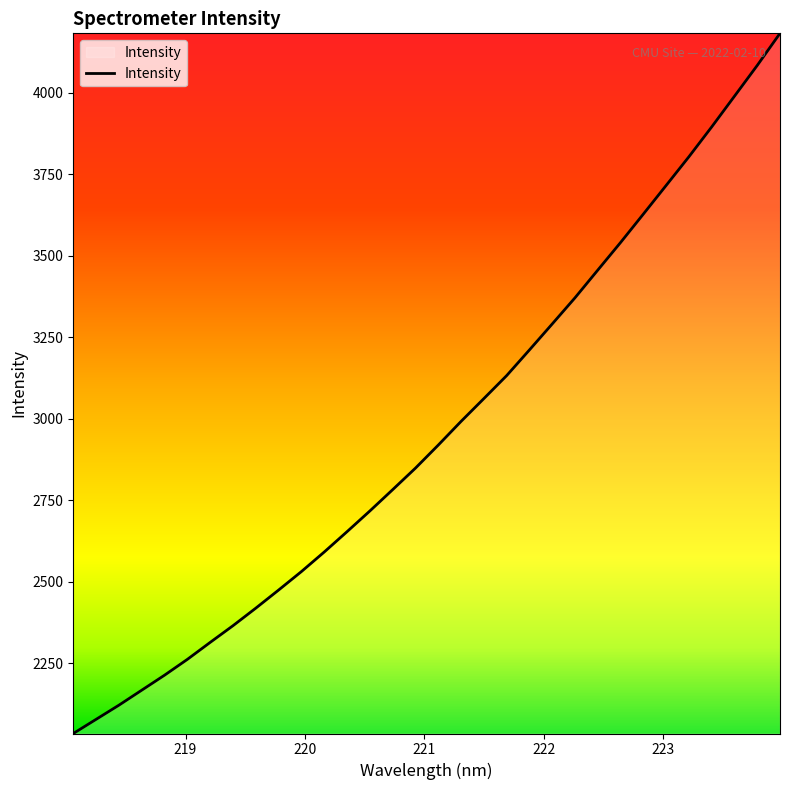

What is the greatest value displayed?

4182.8